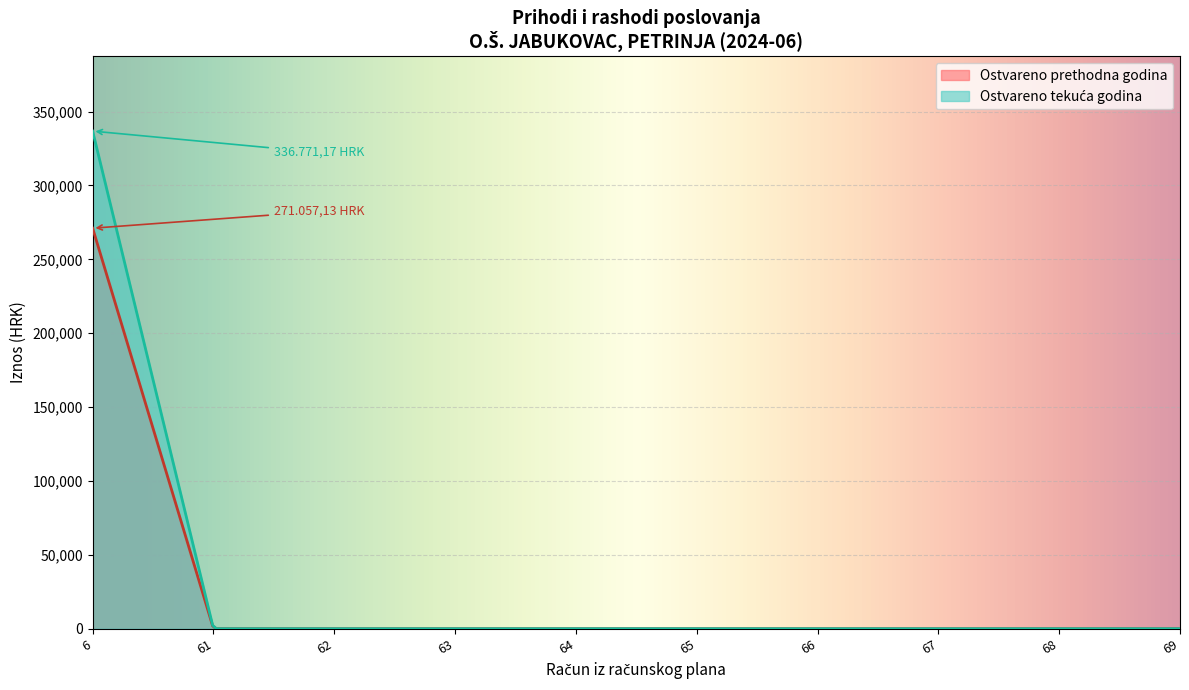

What is the maximum value shown in the chart?

336771.2